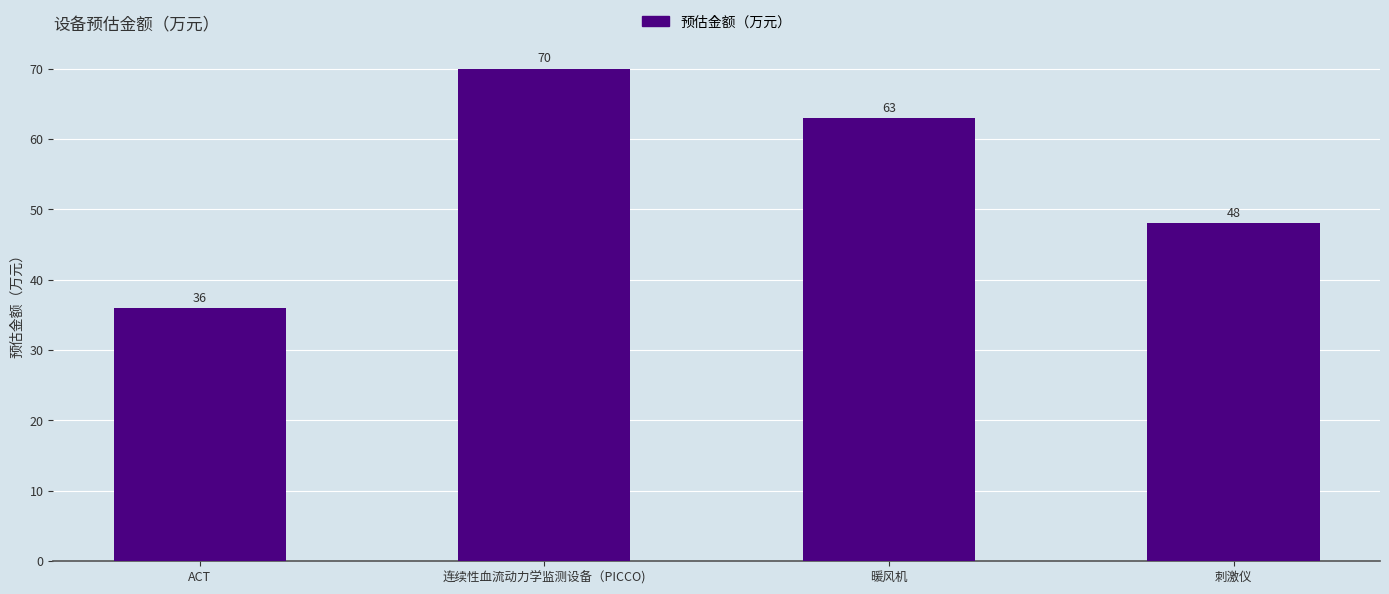

What is the difference between the maximum and minimum values?

34